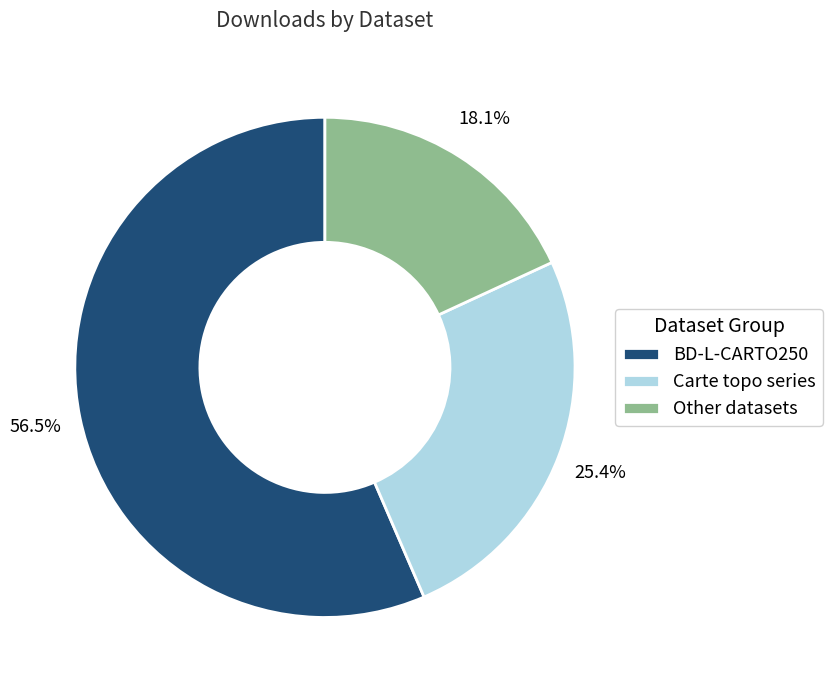

Approximately how many times larger is the value at Carte topo series compared to BD-L-CARTO250?

0.4